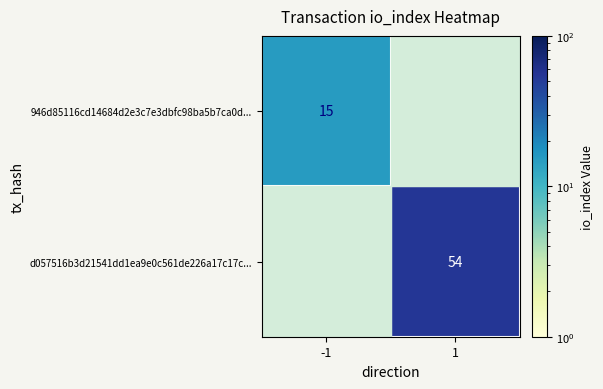

At which label does 946d85116cd14684d2e3c7e3dbfc98ba5b7ca0d... reach its peak?

-1